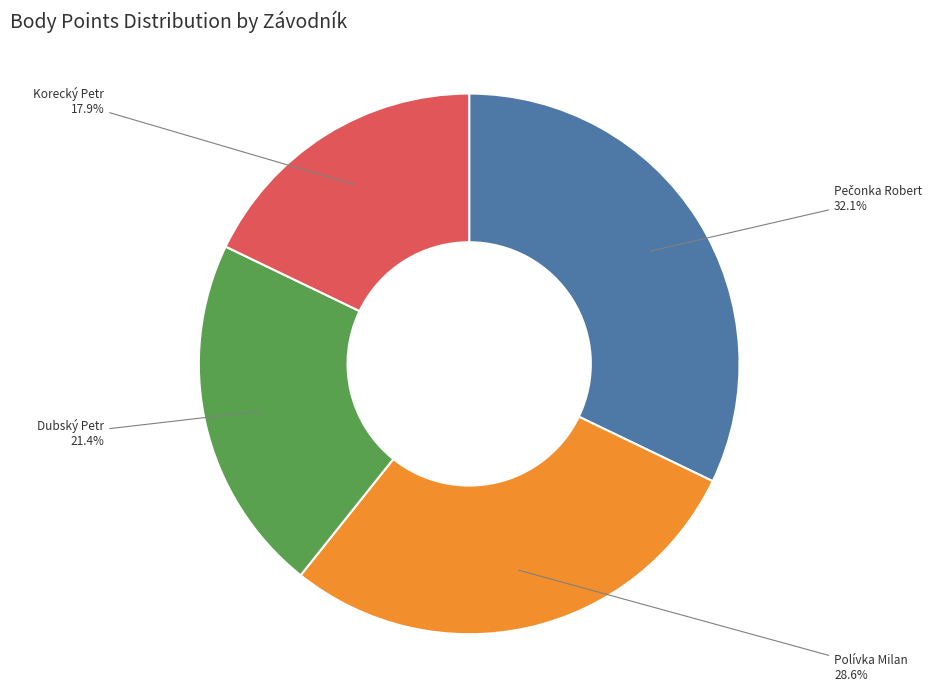

Is there a majority slice in this chart?

No